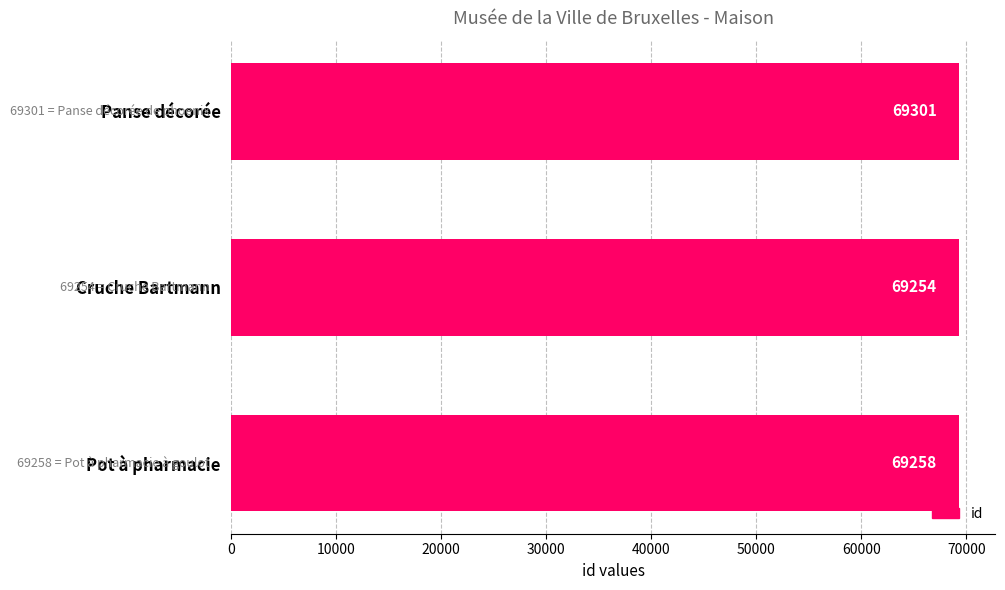

The value at Pot à pharmacie is 69258. True or false?

True